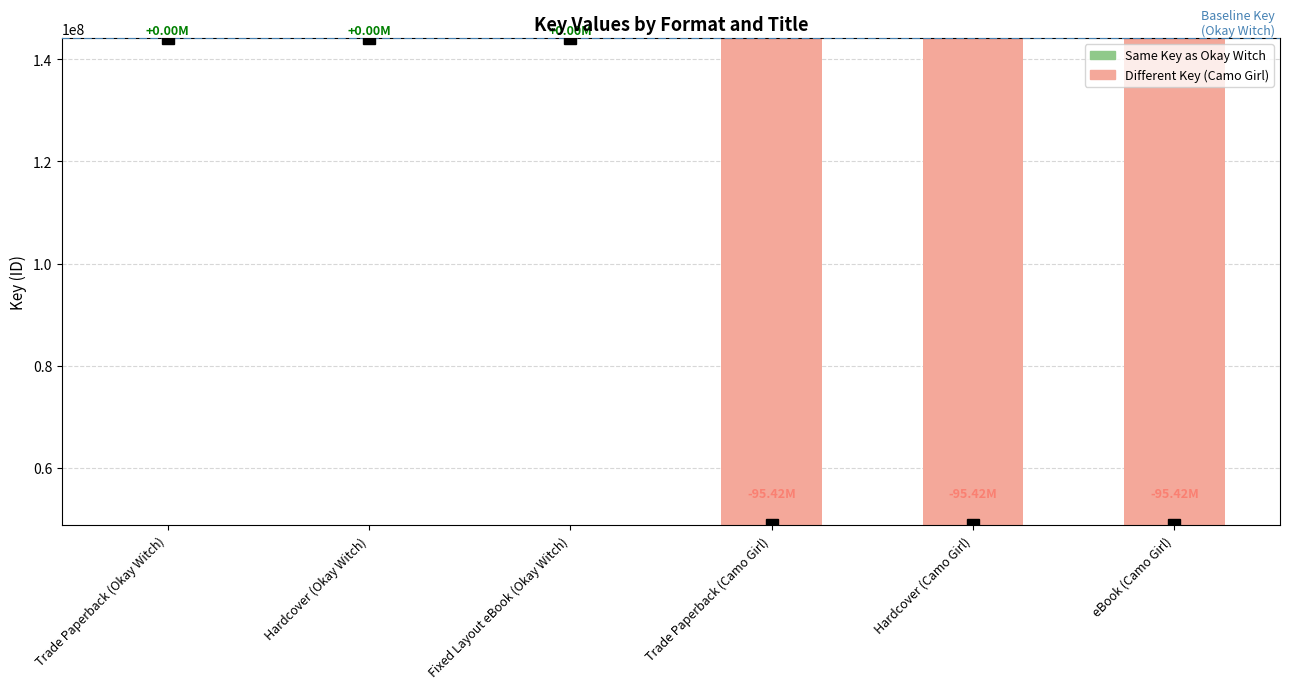

Which category has the highest value across all series?

Trade Paperback (Okay Witch)